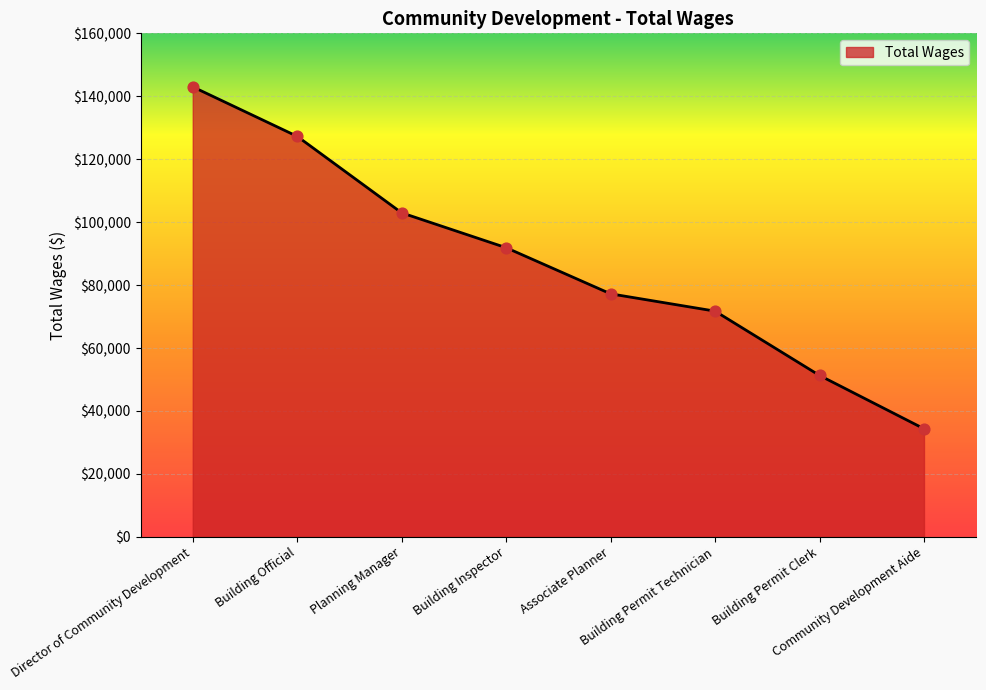

What is the ratio of the value at Building Permit Technician to the value at Director of Community Development?

0.5